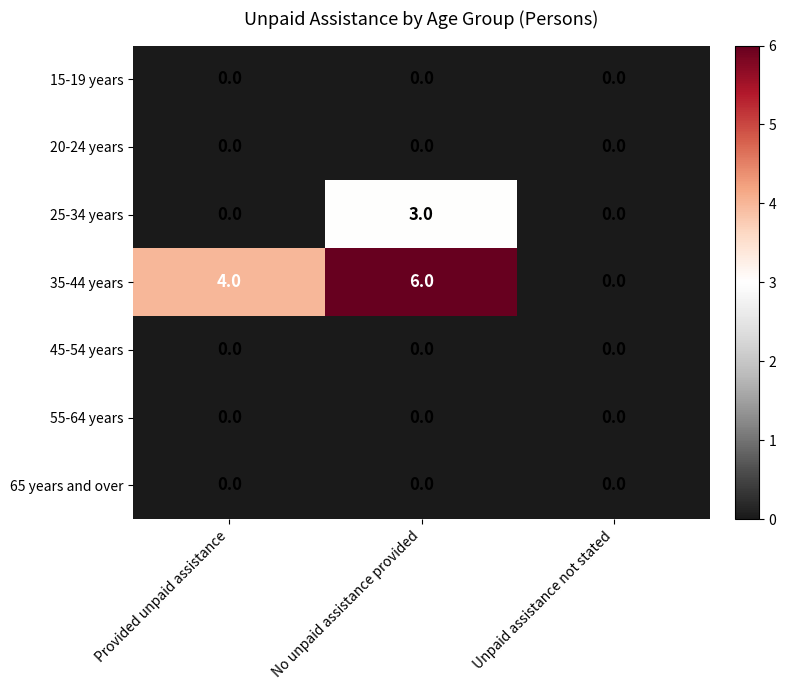

What is the maximum value shown in the chart?

6